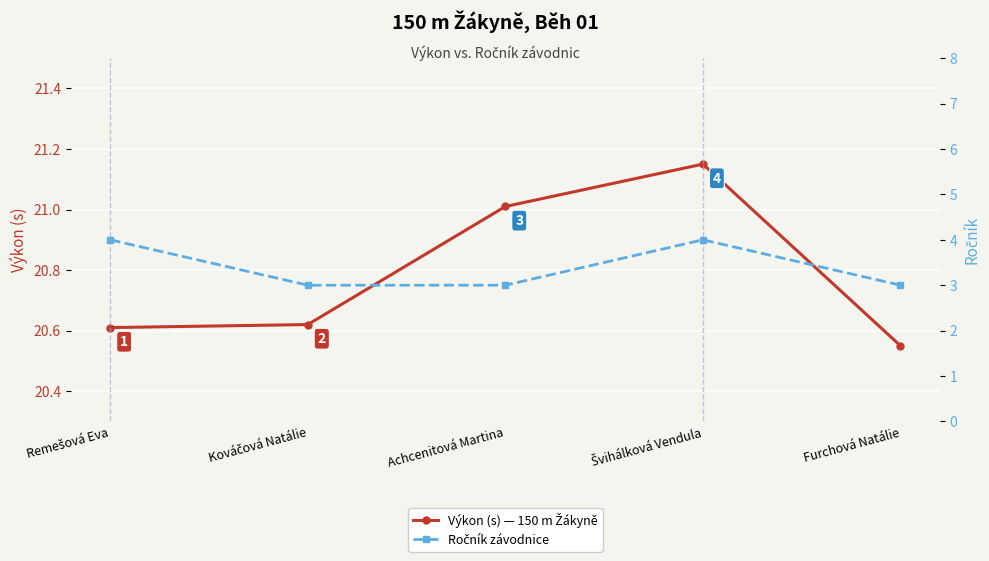

What is the difference between the Výkon (s) — 150 m Žákyně values at Achcenitová Martina and Remešová Eva?

0.4